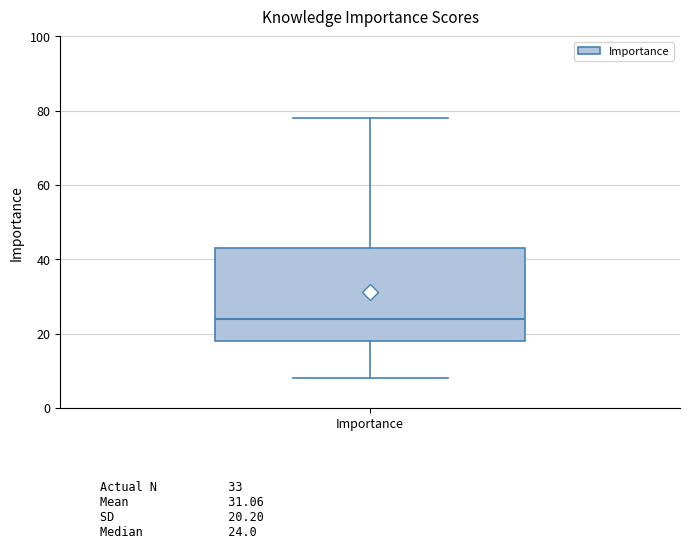

Transcribe this box plot: give where the median line is, the range the box spans, and where the two whiskers end, as read against the y-axis. The values are not printed on the chart, so give them approximately, as read against the axis.

median 24, box 18 to 44, whiskers 8 to 78